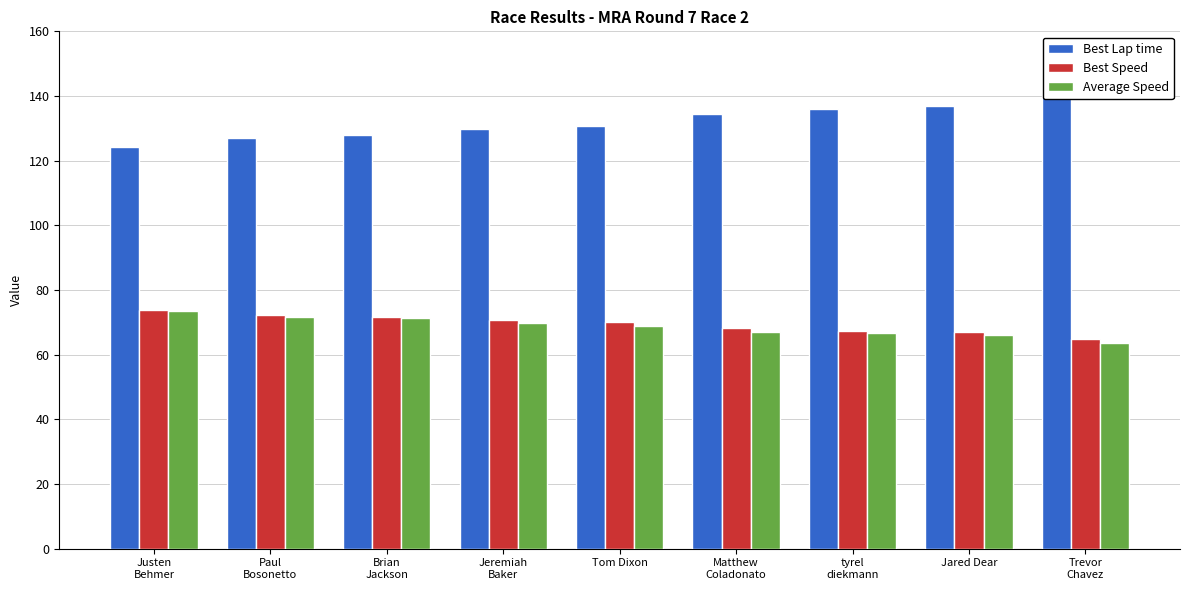

What is the label of the 8th bar from the left?

Jared Dear